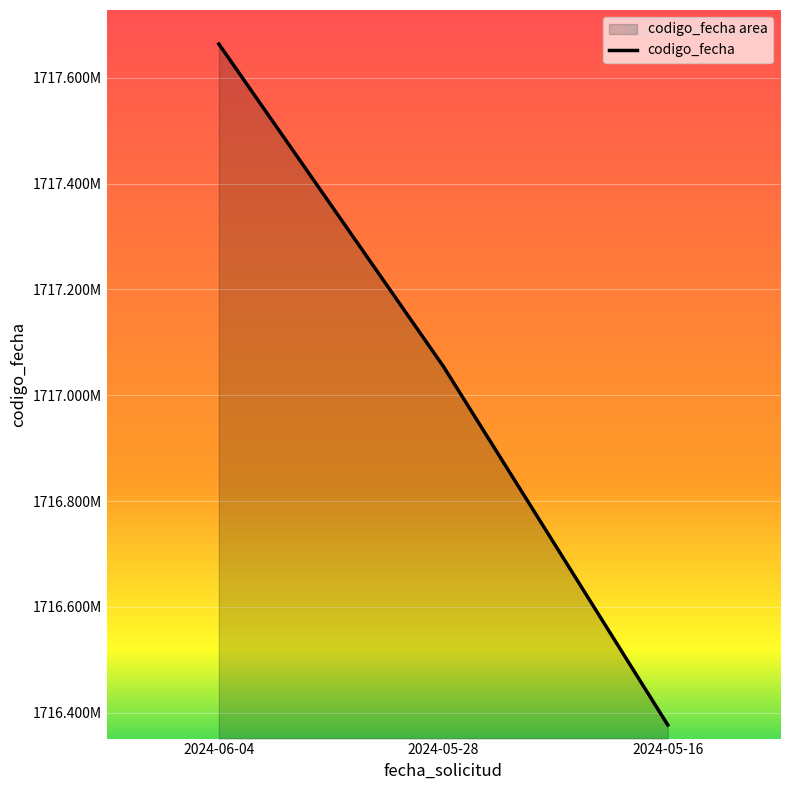

Rank the categories by value from highest to lowest.

2024-06-04, 2024-05-28, 2024-05-16